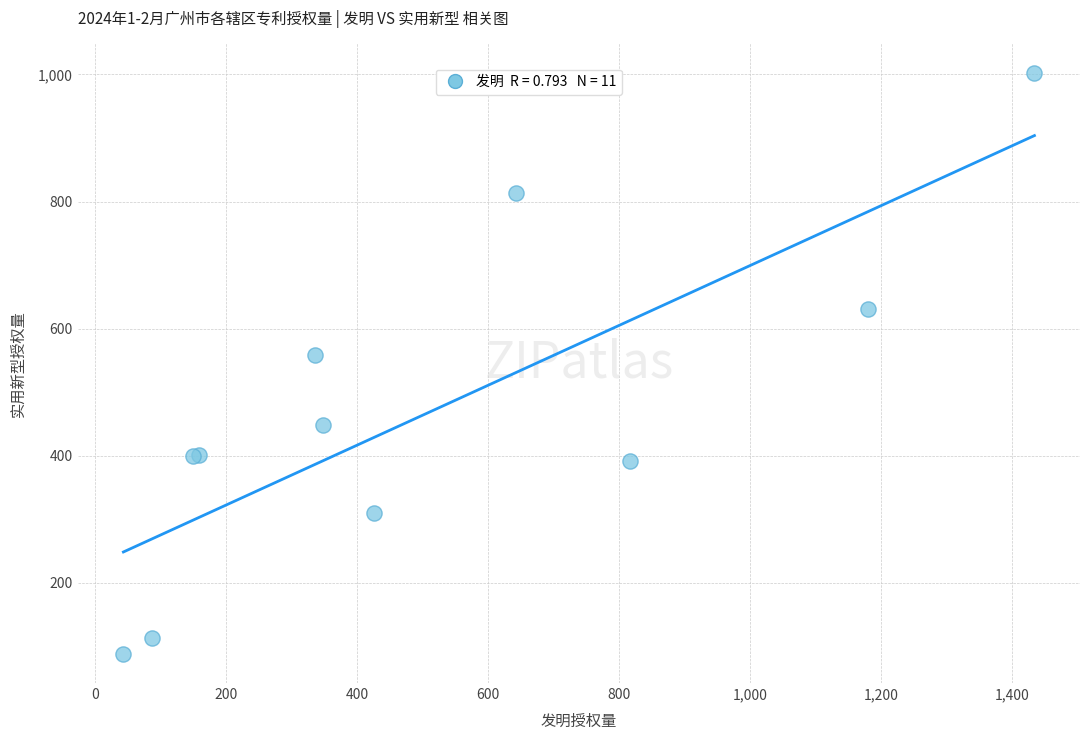

What Y value in the scatter plot is closest to 545?

559